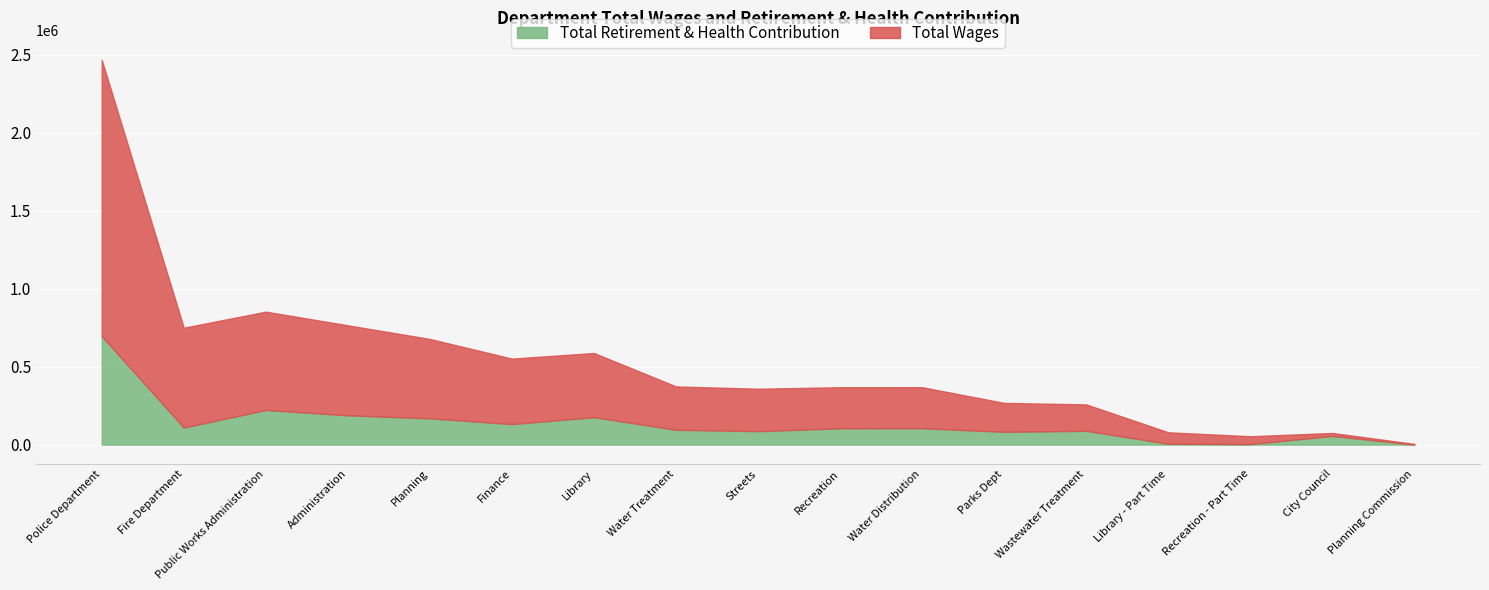

Between which two adjacent categories do Total Retirement & Health Contribution and Total Wages first intersect?

Recreation - Part Time and City Council